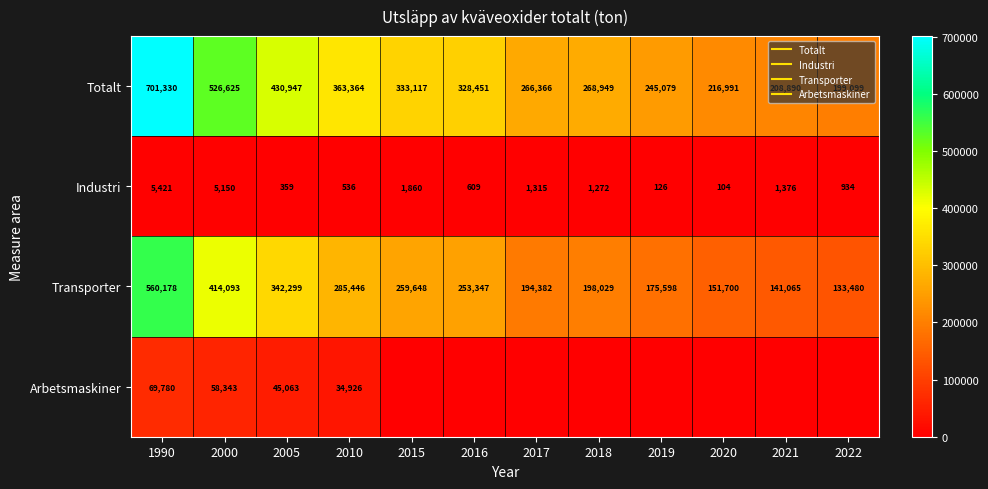

Rank the categories by Totalt value from highest to lowest.

1990, 2000, 2005, 2010, 2015, 2016, 2018, 2017, 2019, 2020, 2021, 2022